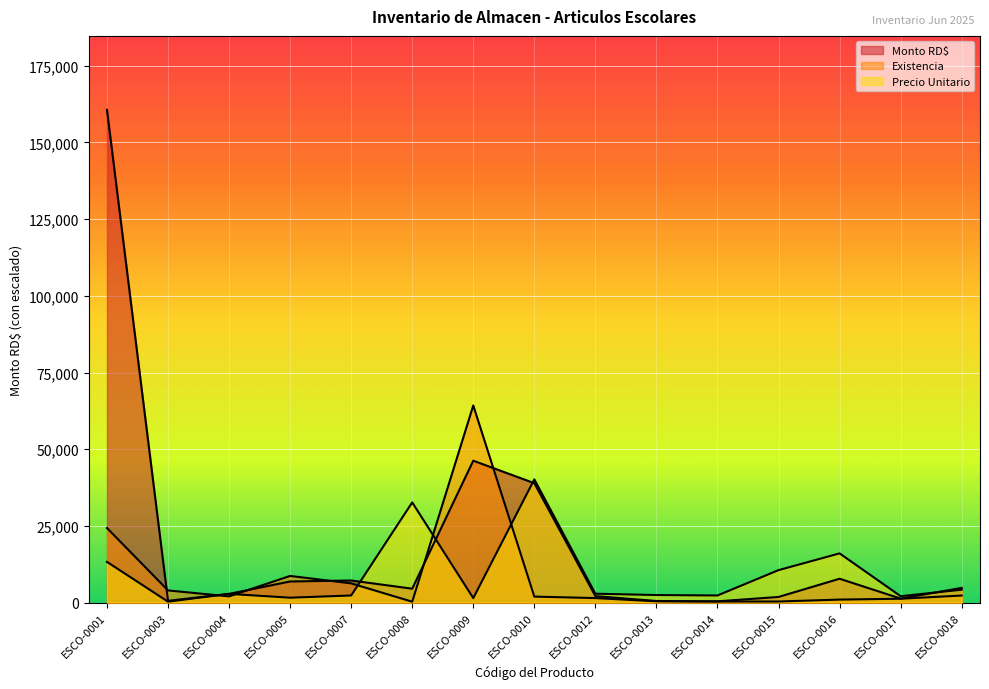

Which has a higher value, ESCO-0016 or ESCO-0017?

ESCO-0016